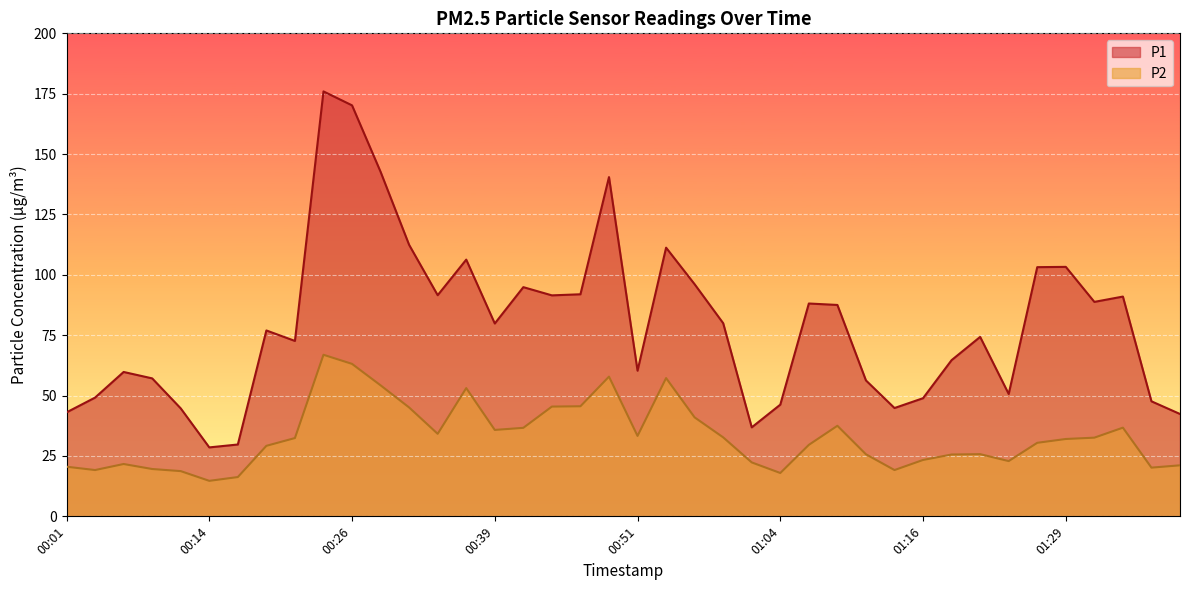

True or false: P2 and P1 cross at least once.

False